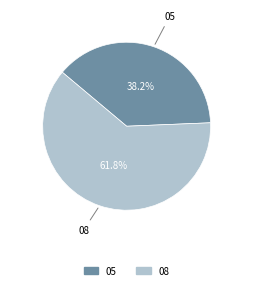

Does 05 account for over 50% of the chart?

No